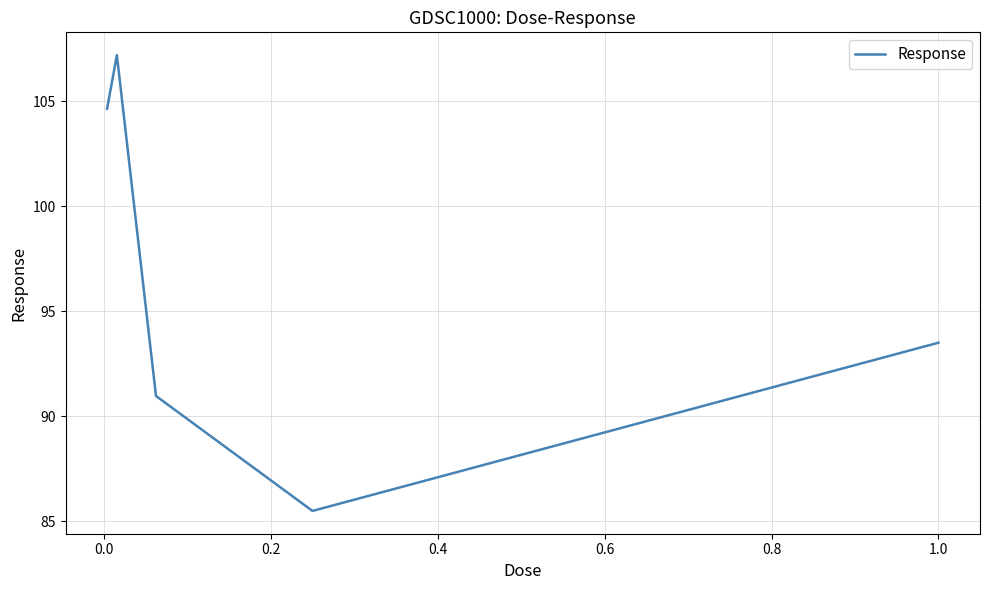

Is this an area chart (filled region under the line)?

No